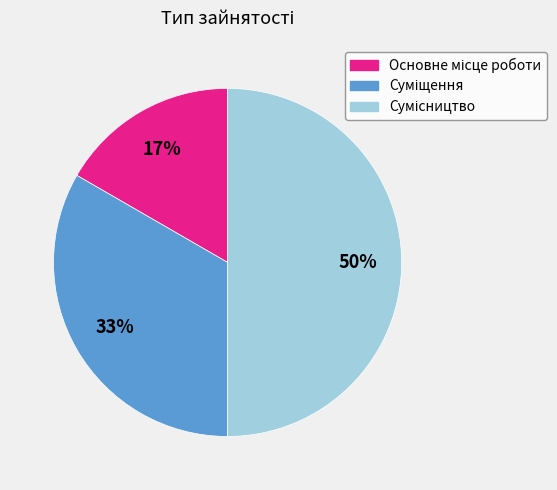

To the nearest percent, what is the average slice percentage?

33%